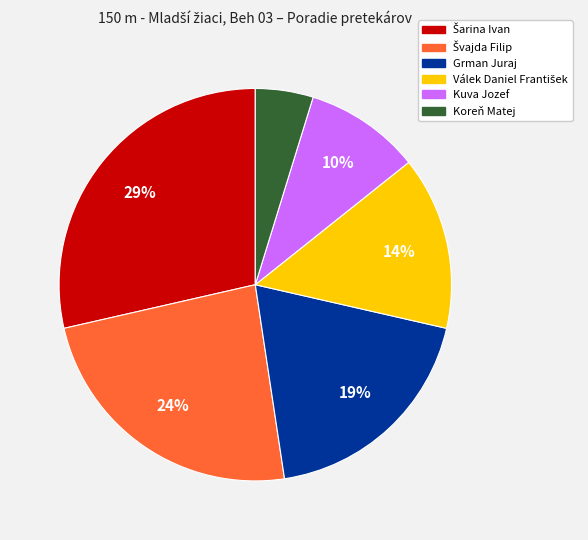

Does Koreň Matej account for over 50% of the chart?

No